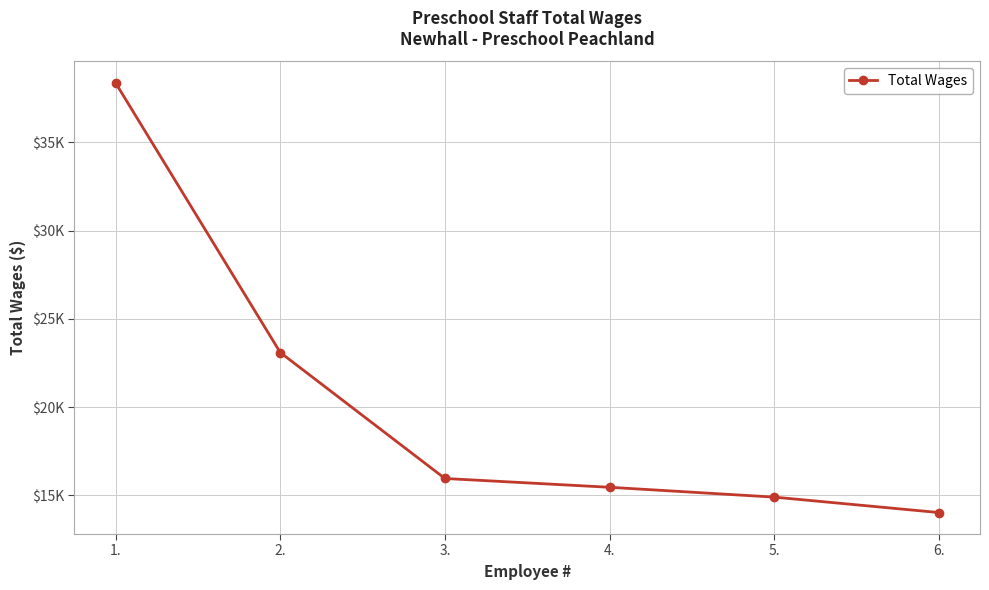

Is this an area chart (filled region under the line)?

No